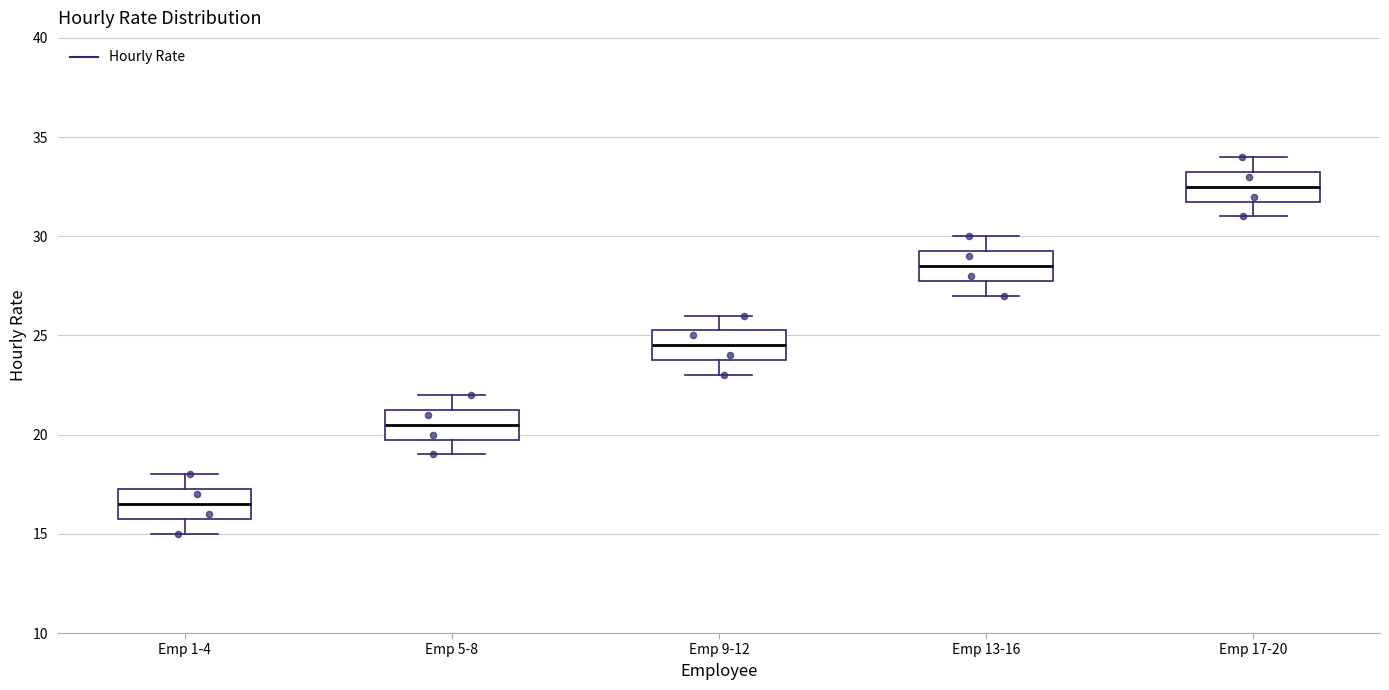

Reading left to right, read every box against the y-axis: the position of its median line, the range the box covers, and the ends of its whiskers. The values are not printed on the chart, so give them approximately, as read against the axis.

Emp 1-4: median 16.5, box 16.0 to 17.5, whiskers 15.0 to 18.0
Emp 5-8: median 20.5, box 20.0 to 21.5, whiskers 19.0 to 22.0
Emp 9-12: median 24.5, box 24.0 to 25.5, whiskers 23.0 to 26.0
Emp 13-16: median 28.5, box 28.0 to 29.5, whiskers 27.0 to 30.0
Emp 17-20: median 32.5, box 32.0 to 33.5, whiskers 31.0 to 34.0